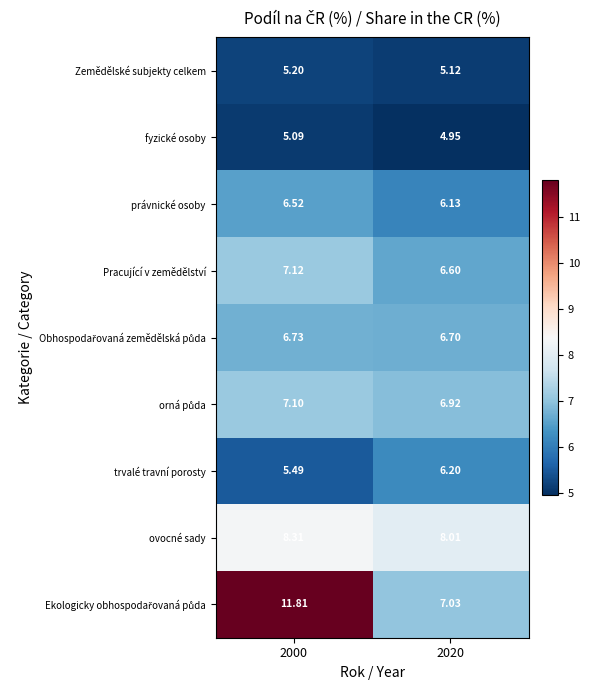

Which has a higher value, 2020 or 2000?

2000